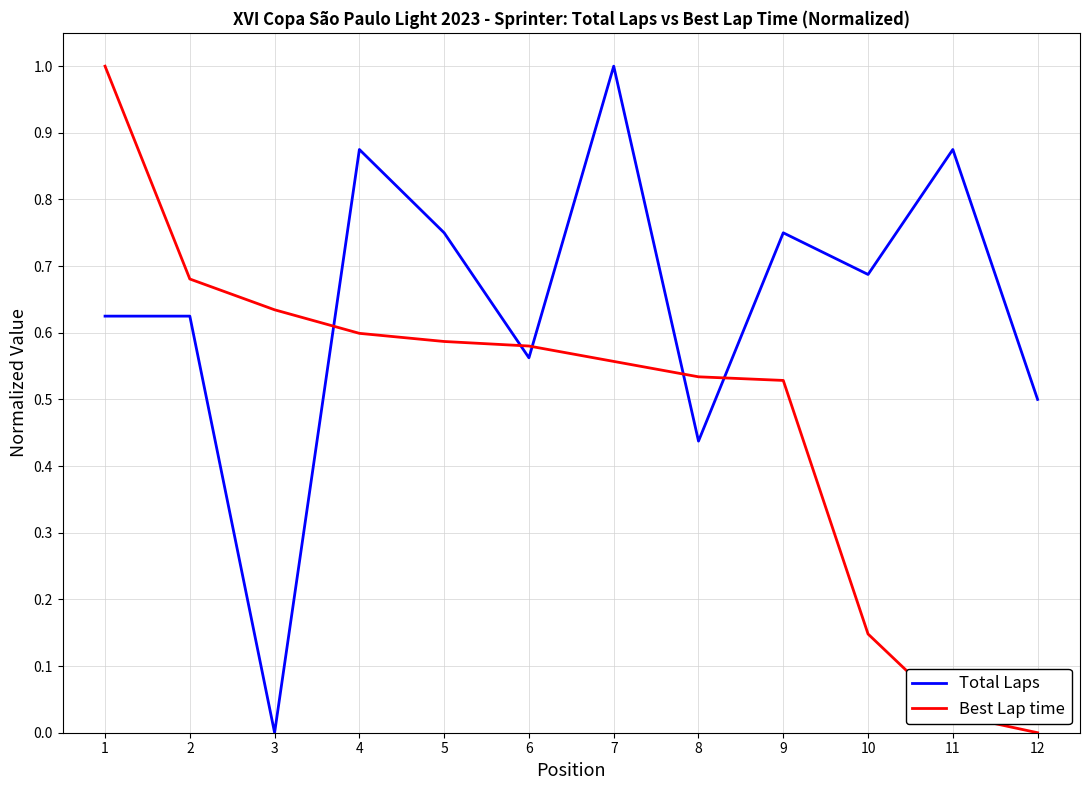

How many series are shown in this chart?

2